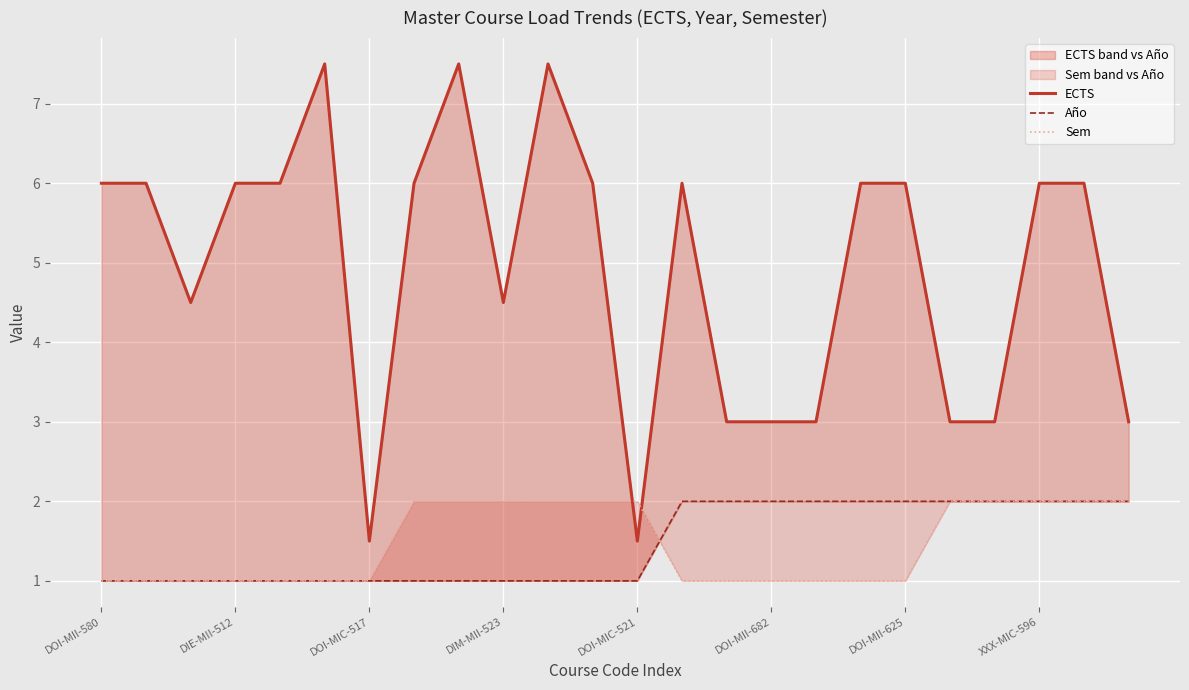

How many values in the Sem series exceed 1?

11